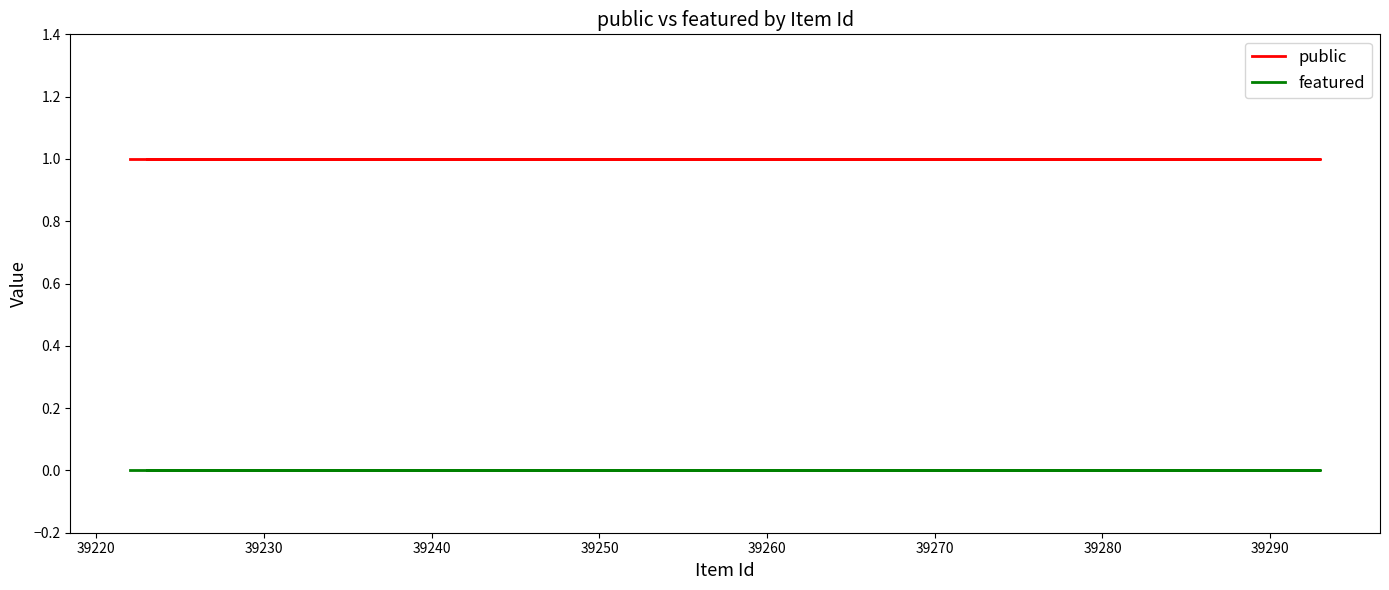

Rank the series by their average value, from lowest to highest.

featured, public